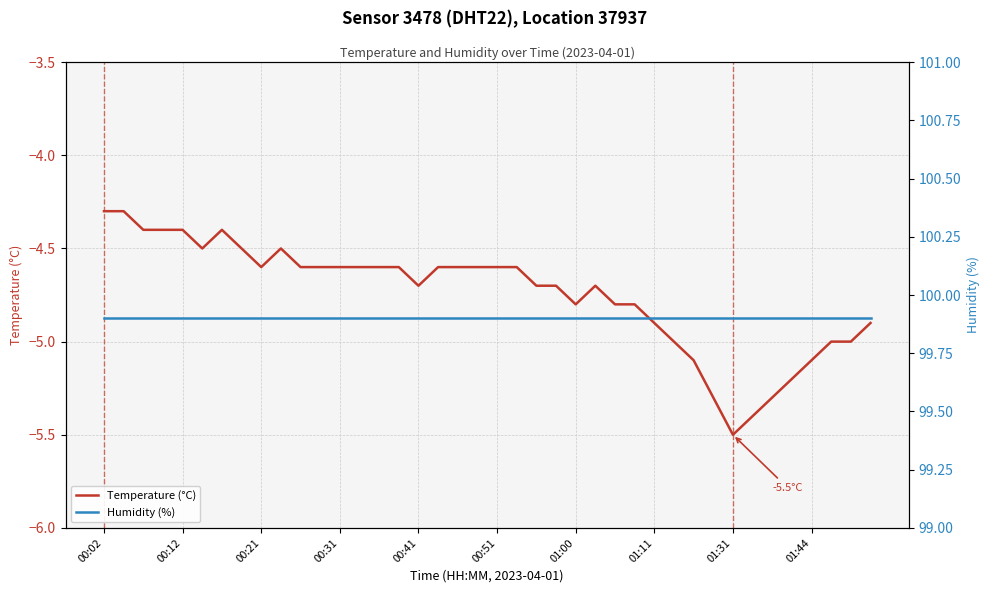

Rank the series at 25 from lowest to highest value.

Temperature (°C), Humidity (%)